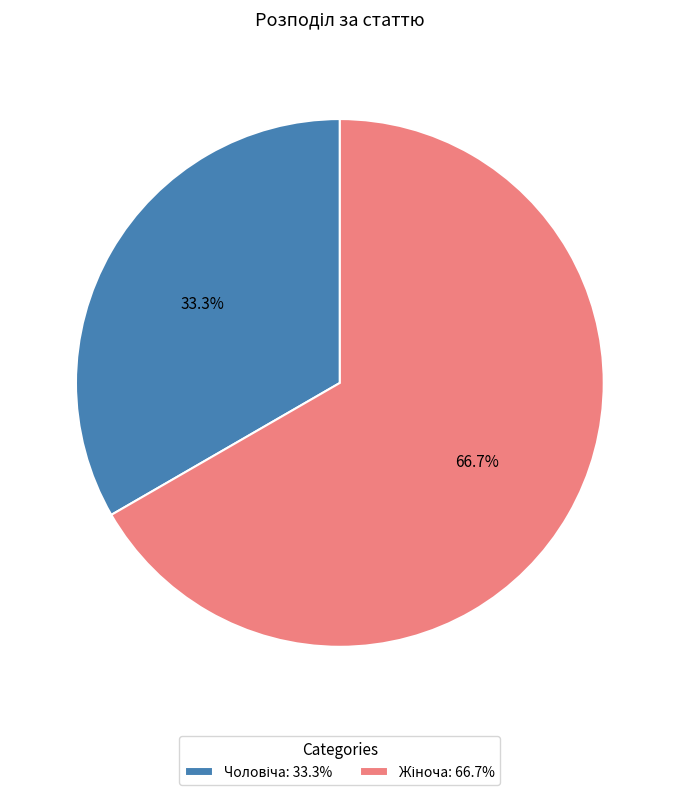

Is there a majority slice in this chart?

Yes